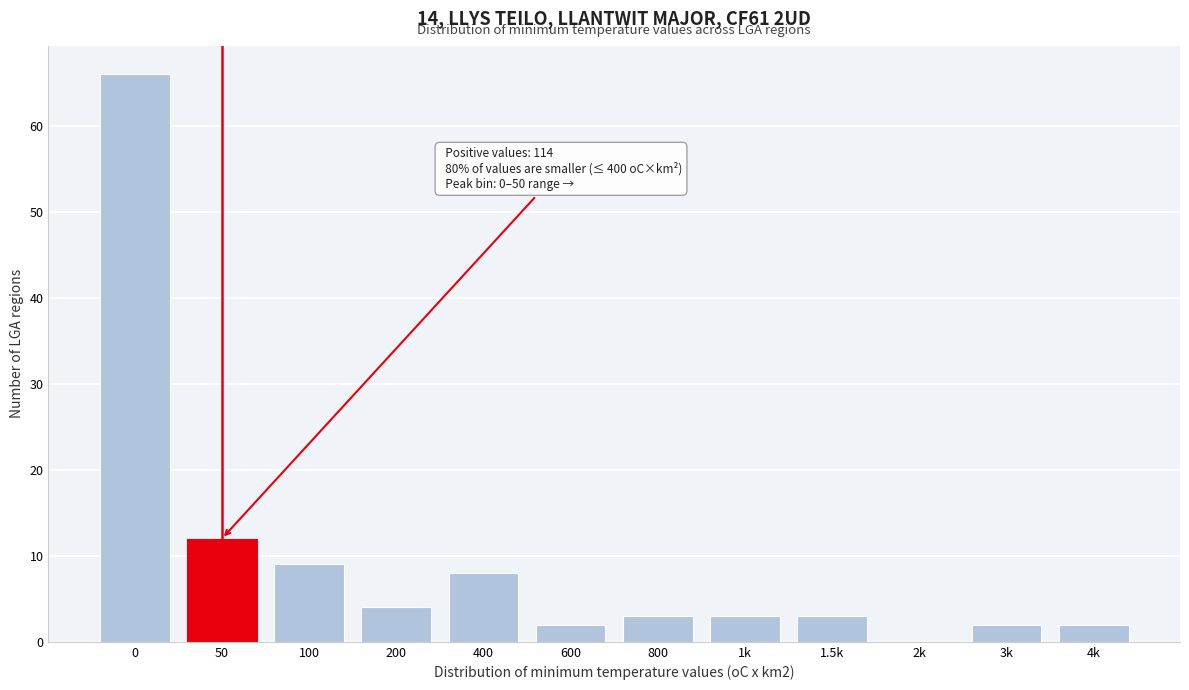

Reading left to right, list all the values displayed in this chart.

0=66	50=12	100=9	200=4	400=8	600=2	800=3	1k=3	1.5k=3	2k=0	3k=2	4k=2